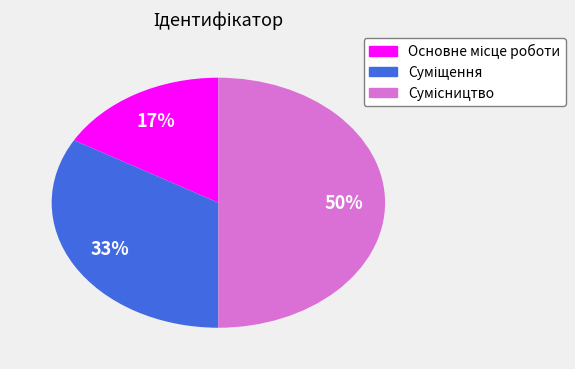

To the nearest percent, what is the average slice percentage?

33%